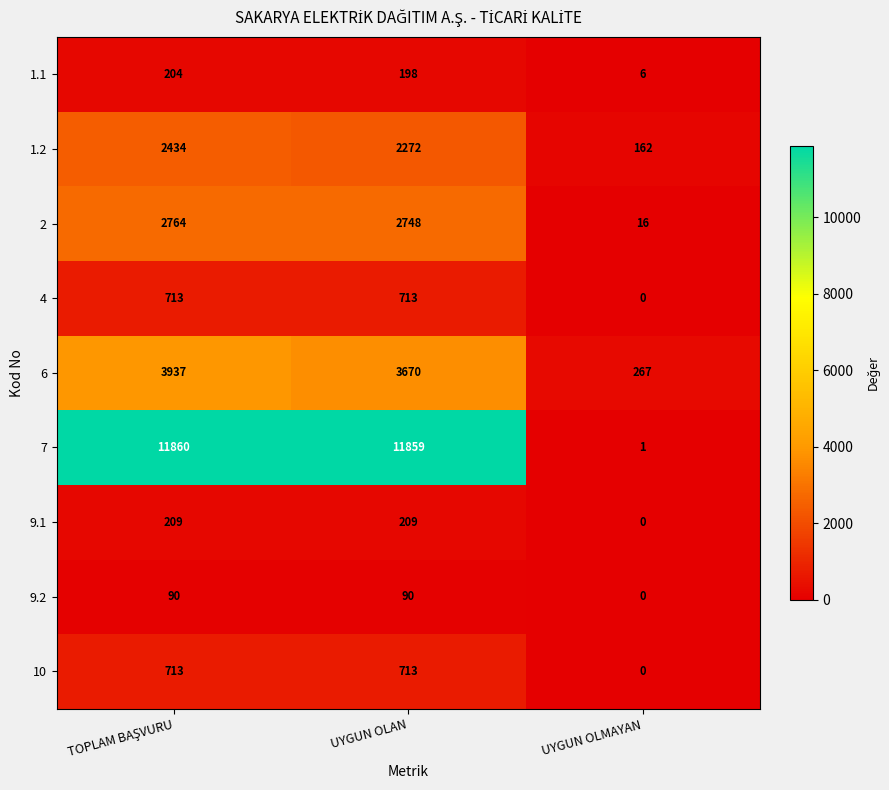

At which label is 6 closest to 2102?

UYGUN OLAN